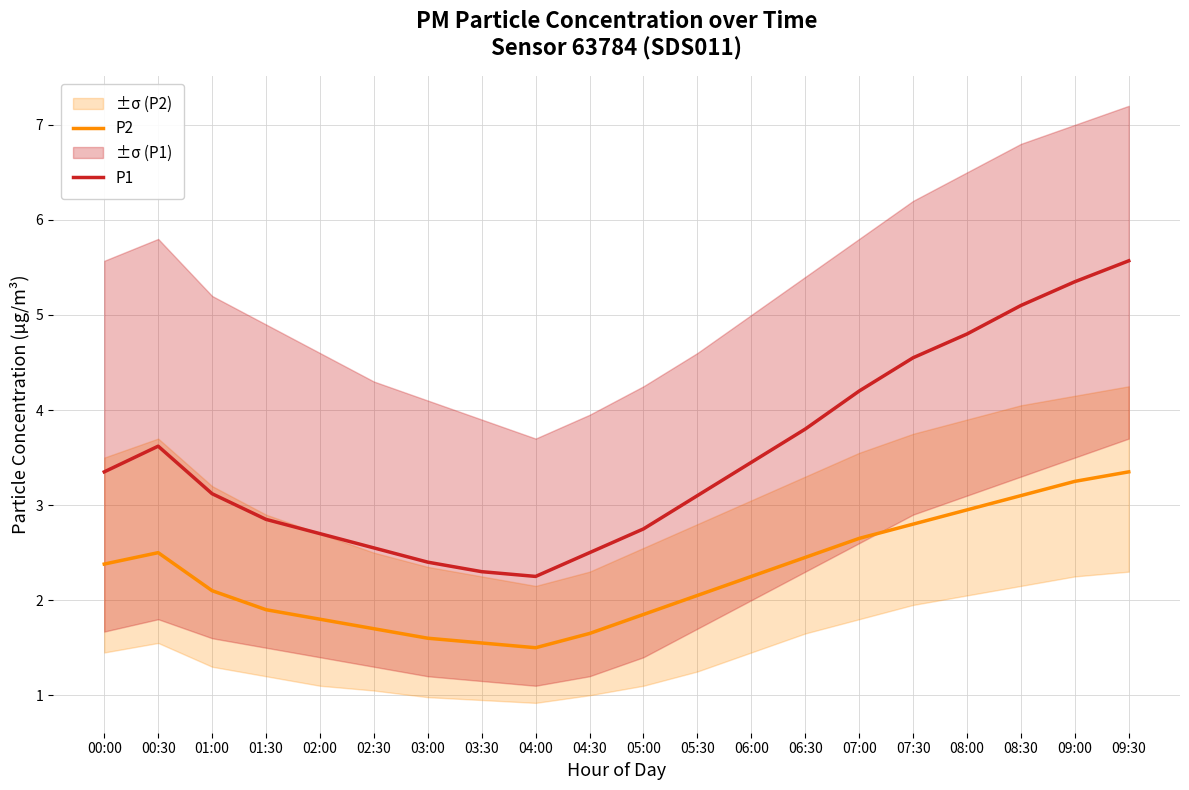

What is the spread (max minus min) of values at 00:30?

1.1